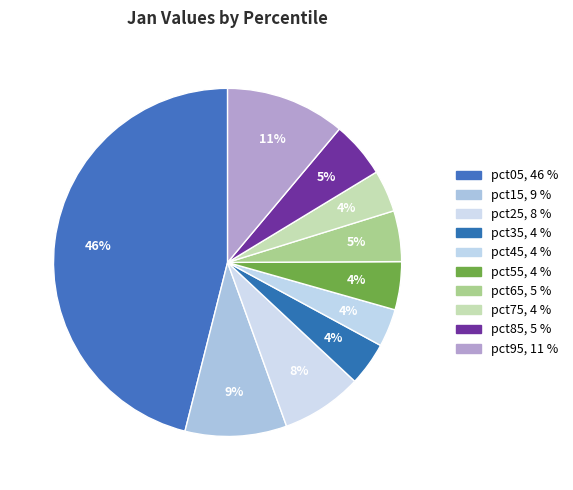

Count the number of slices in the pie.

10